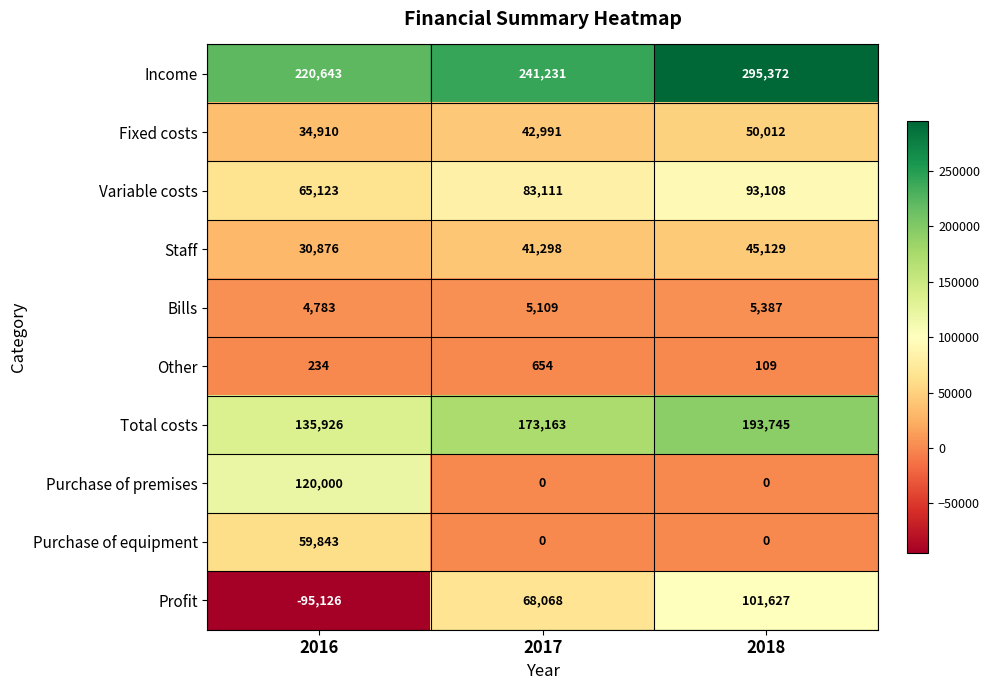

What is the difference between the highest and lowest values at 2017?

241231